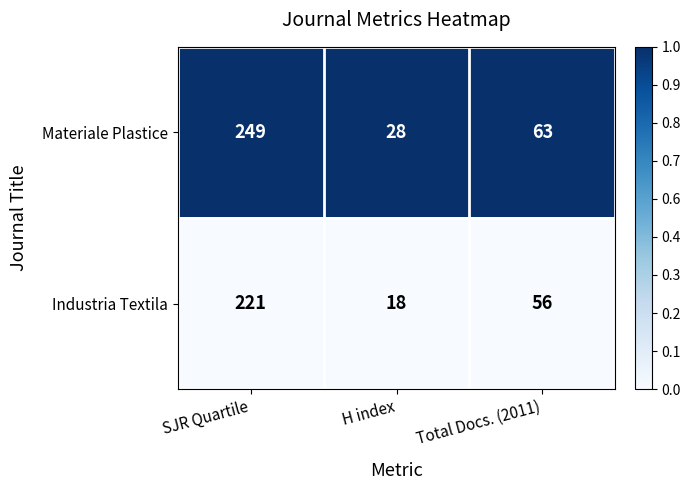

Reading right to left, transcribe all the data shown in this chart.

Materiale Plastice: Total Docs. (2011)=63	H index=28	SJR Quartile=249
Industria Textila: Total Docs. (2011)=56	H index=18	SJR Quartile=221